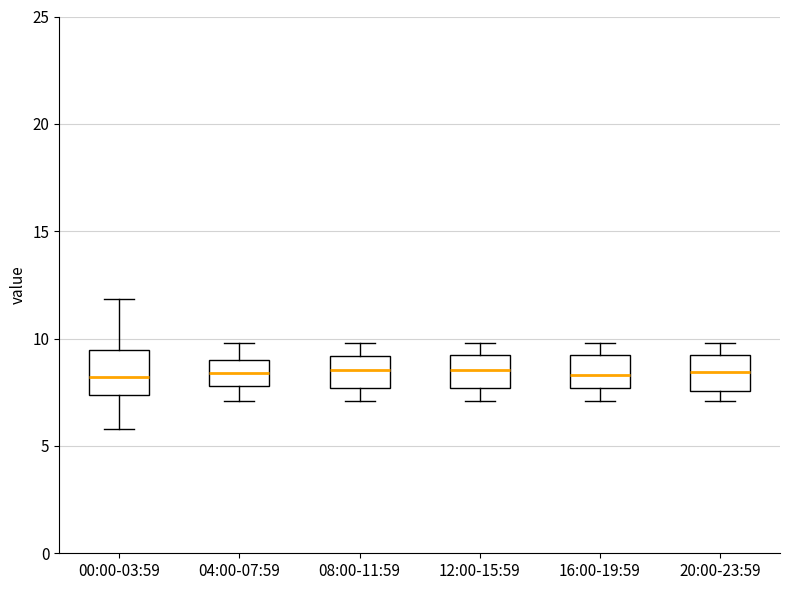

Where is the lower edge of the box for 16:00-19:59 on the y-axis? The values are not printed on the chart, so give them approximately, as read against the axis.

7.5